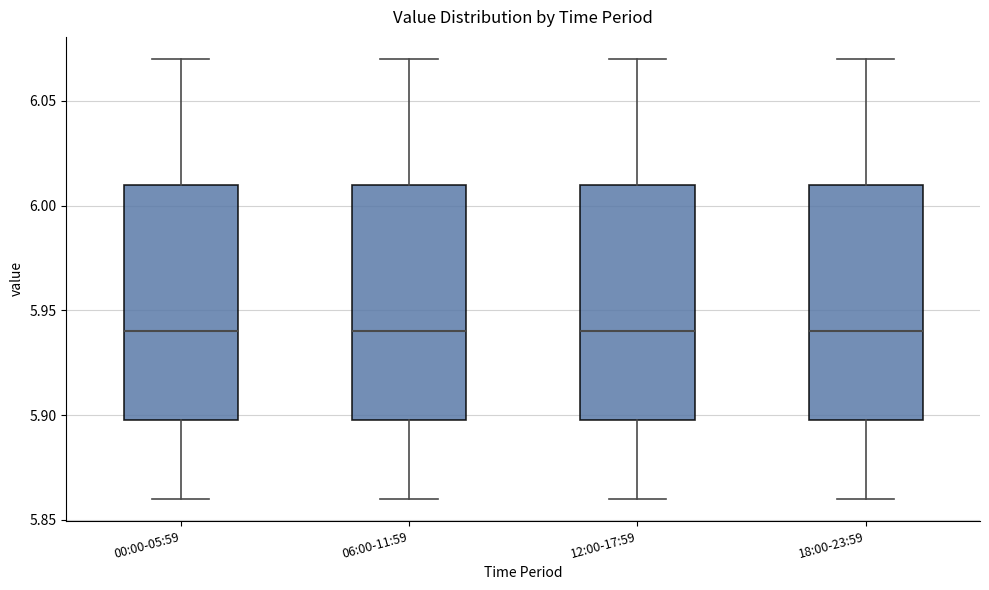

Reading left to right, read every box against the y-axis: the position of its median line, the range the box covers, and the ends of its whiskers. The values are not printed on the chart, so give them approximately, as read against the axis.

00:00-05:59: median 5.94, box 5.90 to 6.01, whiskers 5.86 to 6.07
06:00-11:59: median 5.94, box 5.90 to 6.01, whiskers 5.86 to 6.07
12:00-17:59: median 5.94, box 5.90 to 6.01, whiskers 5.86 to 6.07
18:00-23:59: median 5.94, box 5.90 to 6.01, whiskers 5.86 to 6.07